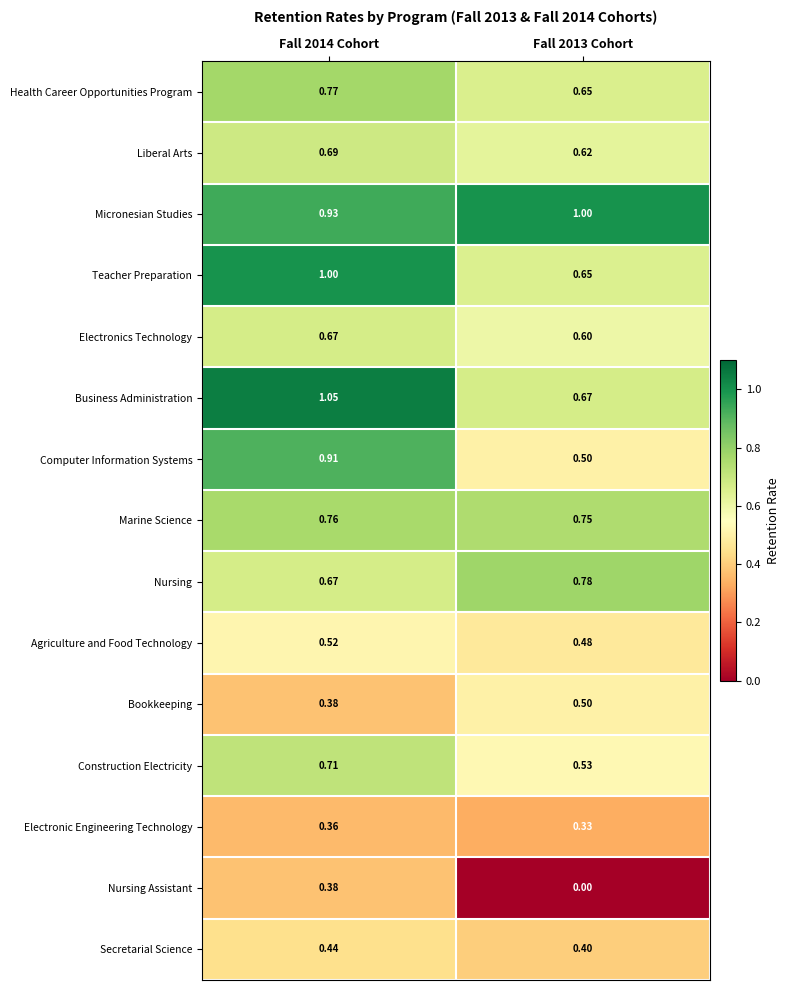

Which series has the largest range (max minus min)?

Computer Information Systems